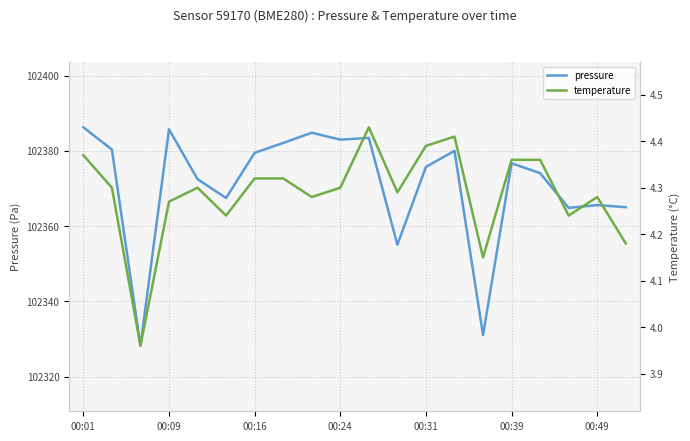

Between 8 and 14, which series saw the biggest shift?

pressure